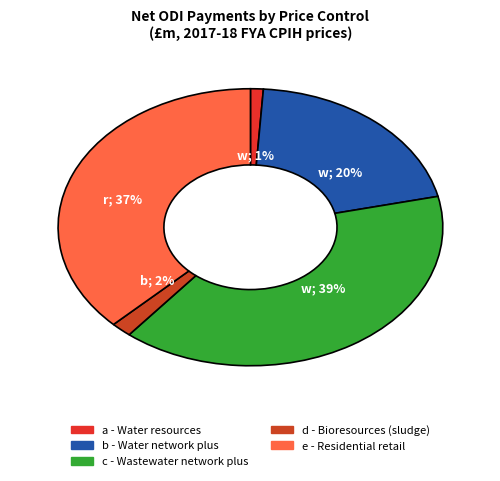

Is there any slice that represents more than half of the pie?

No